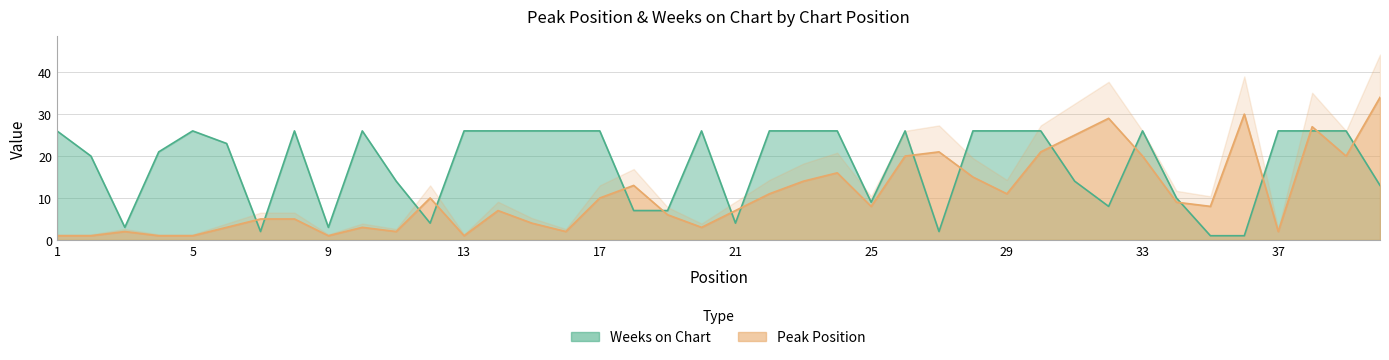

What is the smallest value displayed?

1